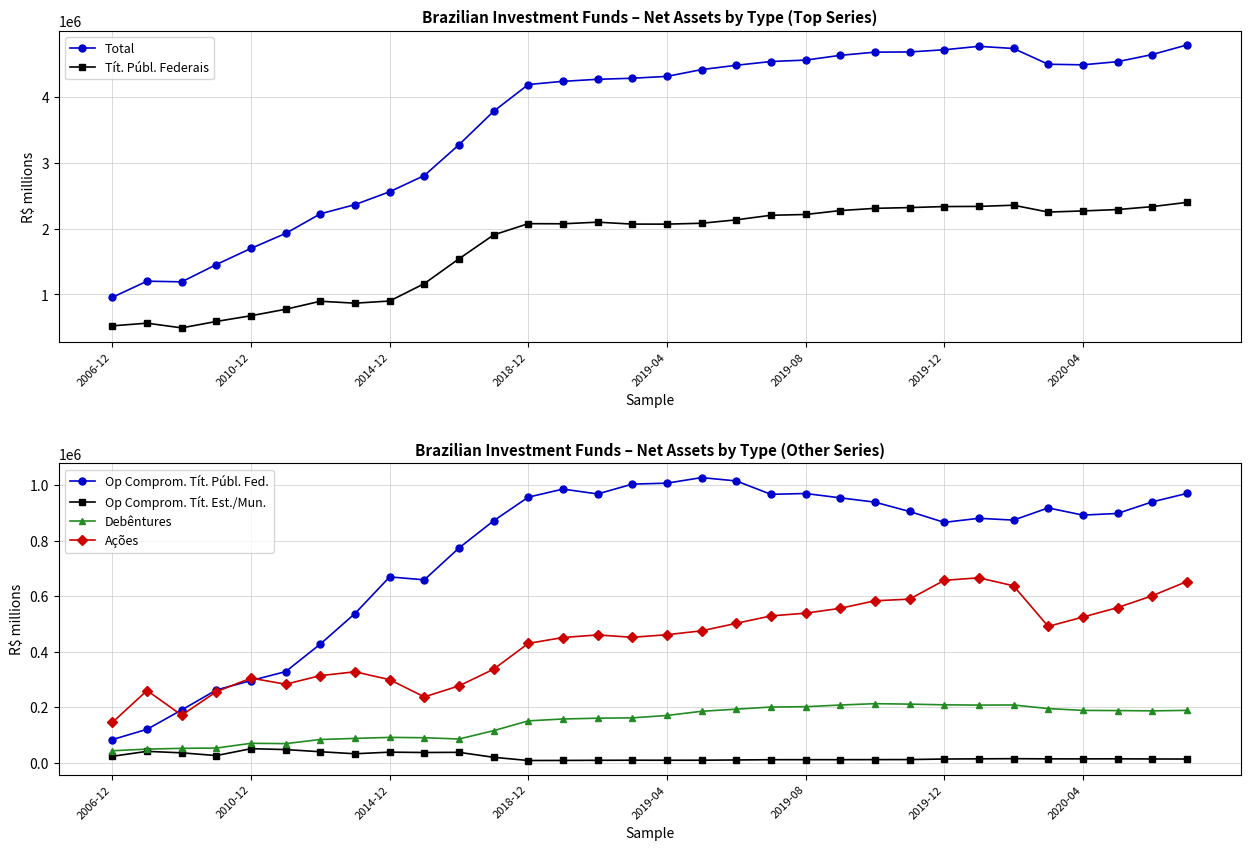

Reading right to left, list all the values displayed in this chart.

Total: 4781191.0	4636057.0	4528254.2	4480492.8	4489247.6	4727961.8	4760711.3	4708694.2	4675423.0	4672487.9	4624072.0	4552297.4	4530473.4	4473815.5	4408065.8	4305316.3	4277198.9	4261218.0	4230379.5	4181878.8	3776069.4	3269230.6	2802985.0	2556947.5	2362061.1	2222322.8	1925813.0	1698916.5	1454248.8	1191623.6	1201667.2	957528.4
Tít. Públ. Federais: 2396022.4	2331332.9	2287124.9	2266188.6	2249047.1	2352944.5	2334896.6	2332588.5	2316964.2	2305627.1	2271579.9	2212487.6	2200503.1	2131464.0	2079544.3	2066335.8	2066886.6	2095976.5	2071548.3	2073454.0	1902771.4	1540511.4	1164831.9	901117.1	868339.8	897440.9	776166.2	678049.7	591345.4	494034.2	565235.2	524936.9
Op Comprom. Tít. Públ. Fed.: 969716.8	939389.0	897723.3	891883.9	917660.7	873824.3	880303.3	865665.2	904839.8	938431.1	953941.9	969512.7	966539.5	1014741.8	1026638.9	1006776.4	1003228.8	967929.8	985418.8	956390.5	871414.0	773482.9	659009.0	669493.9	537854.1	428014.1	328972.5	296547.9	262899.3	190918.2	121396.7	84351.5
Op Comprom. Tít. Est./Mun.: 14438.6	14654.8	15161.3	14995.8	15045.4	15720.5	15140.6	14431.2	12563.9	12339.4	12121.9	12138.1	12058.8	11072.2	10204.3	10112.0	10237.3	9878.6	9400.4	9100.8	20661.1	38539.7	37896.2	39190.4	33418.9	40610.9	48455.3	51649.7	26868.3	36702.1	42040.5	24339.0
Debêntures: 189480.8	187723.7	188777.6	189338.4	195954.4	208793.0	208422.2	209400.7	211938.7	213586.5	208697.6	202681.3	201455.0	193807.1	186176.2	171134.4	162572.0	161298.8	158458.9	151748.7	116451.6	86427.3	91085.8	92243.4	88646.9	84625.2	69920.0	71002.8	53934.0	52892.1	50087.3	44233.7
Ações: 652896.6	601579.3	559026.0	525052.8	491446.5	637494.6	666292.6	657170.9	589578.7	583637.2	556515.1	539033.2	529229.7	502442.7	475570.9	461566.8	452293.7	460781.5	451516.7	430337.2	337563.9	277537.5	237936.4	299901.7	328251.9	314426.6	283483.7	305570.2	256653.6	172145.4	260887.0	146141.6